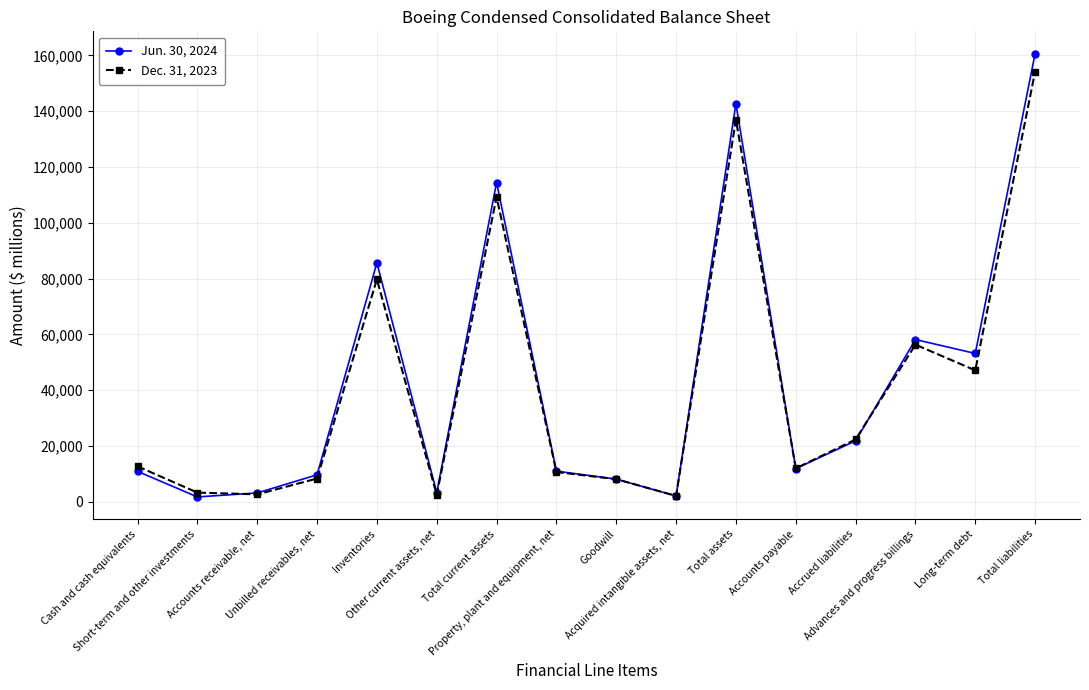

True or false: Jun. 30, 2024 has more than 2 interior local peaks.

True